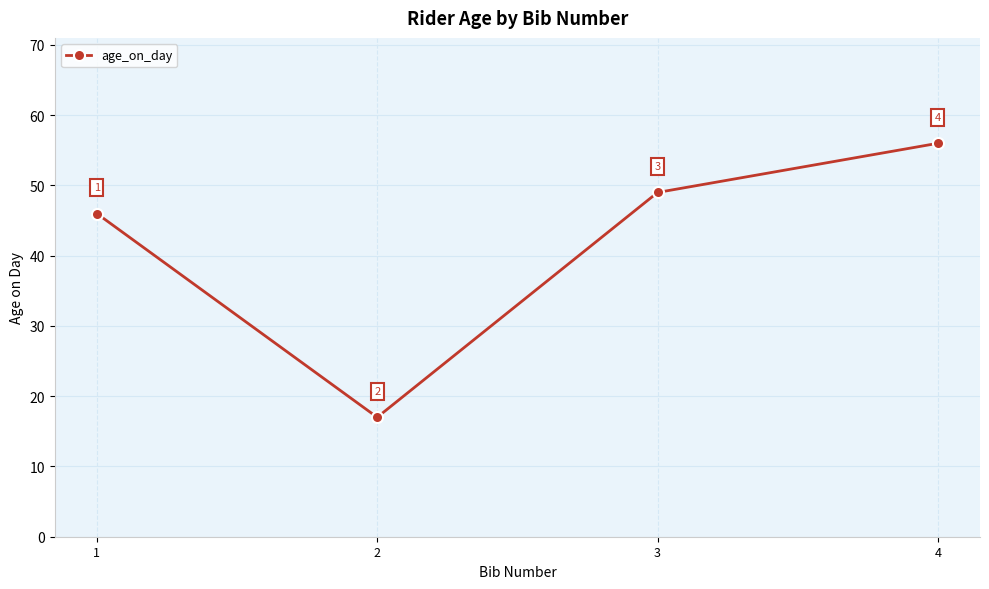

Read the value at 2, to the nearest 5.

15